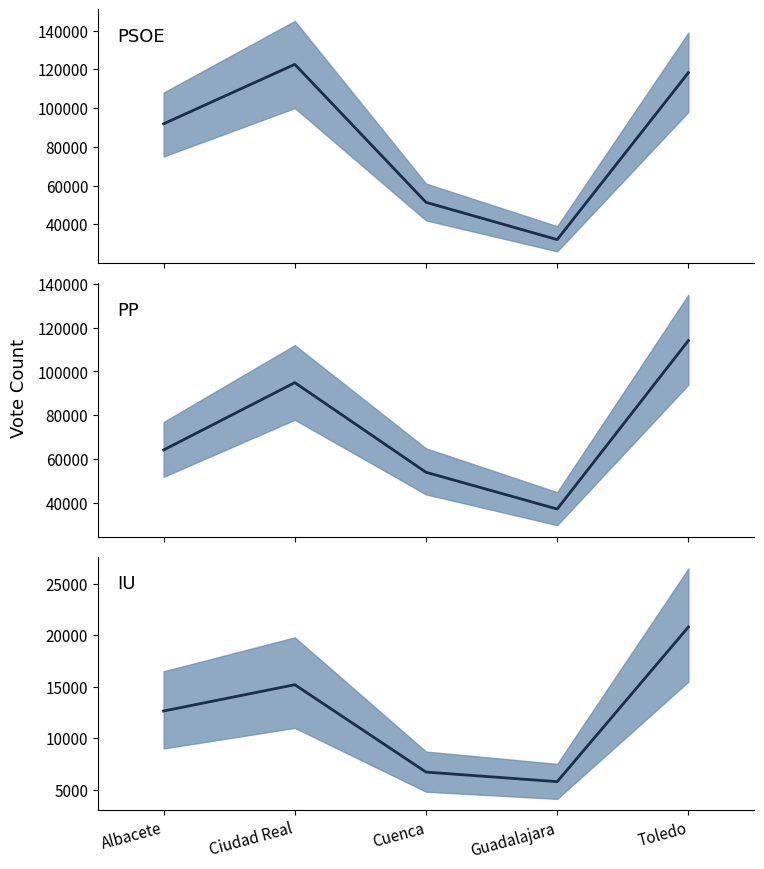

Which series has the largest total across all categories?

PSOE median